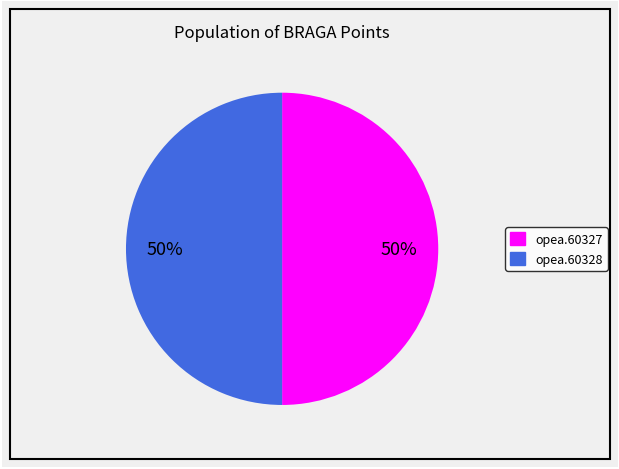

Count the number of slices in the pie.

2